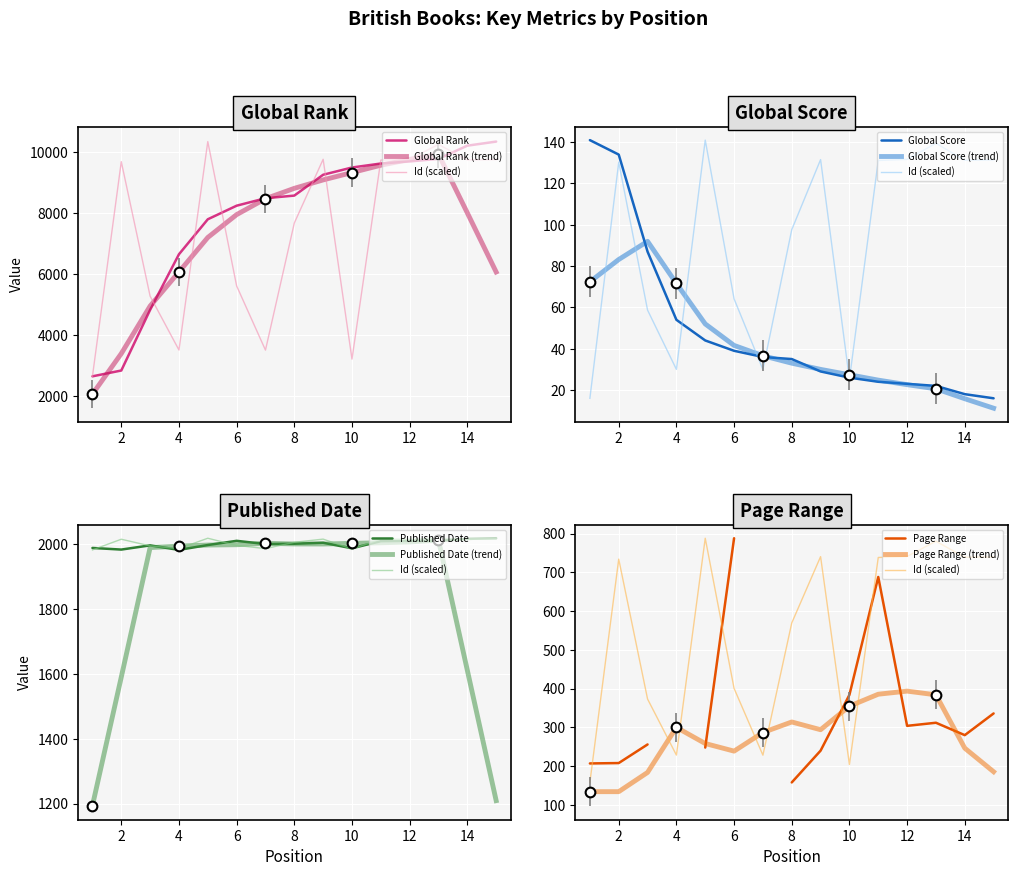

What is the total value across all series at 5?

11866.0